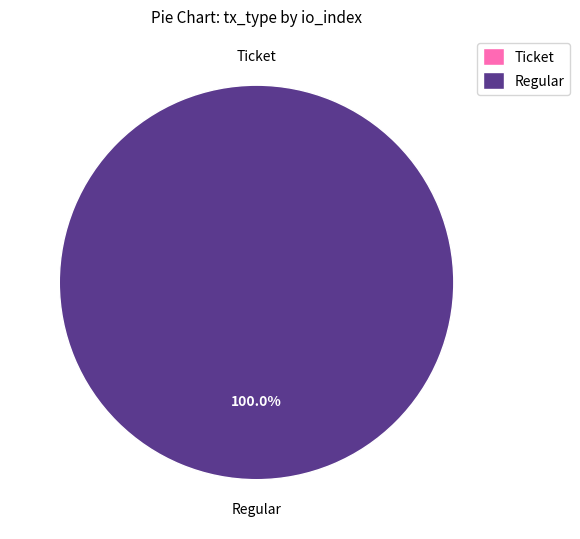

Does any single category account for the majority?

Yes